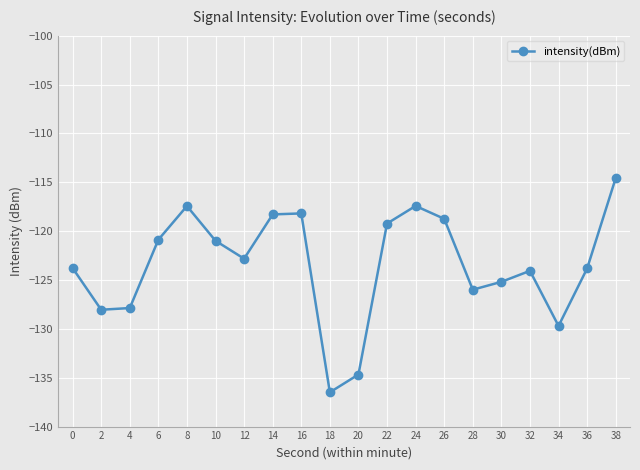

Does the chart display data point markers on the line(s)?

Yes